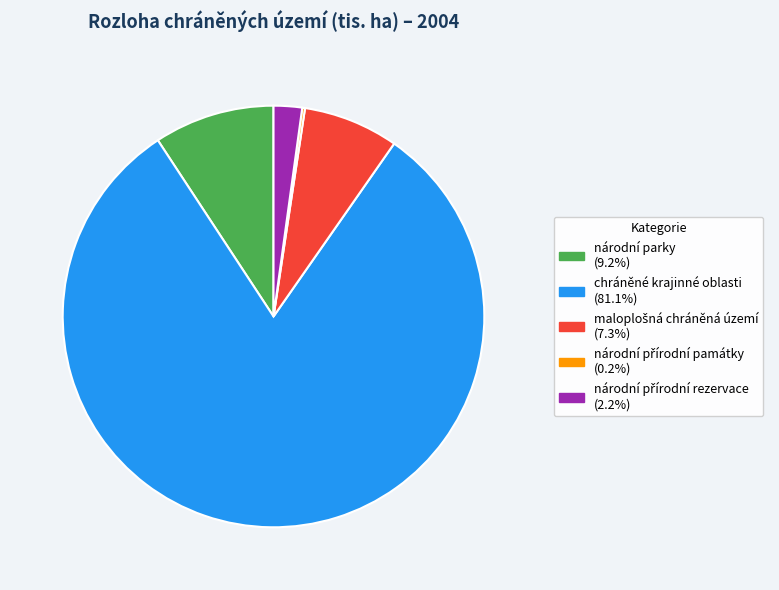

Does chráněné krajinné oblasti account for over 50% of the chart?

Yes